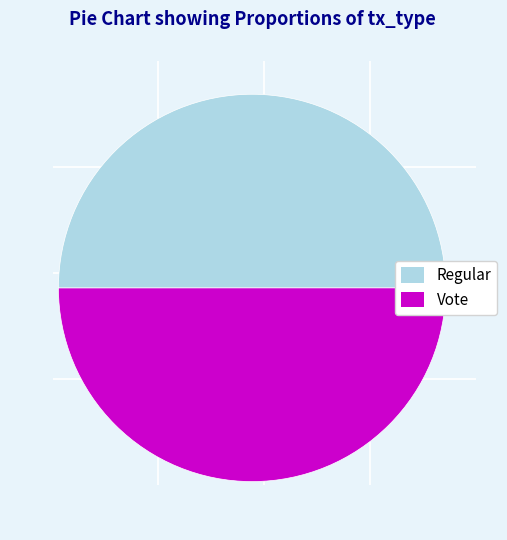

What is the ratio of the value at Regular to the value at Vote?

1.0